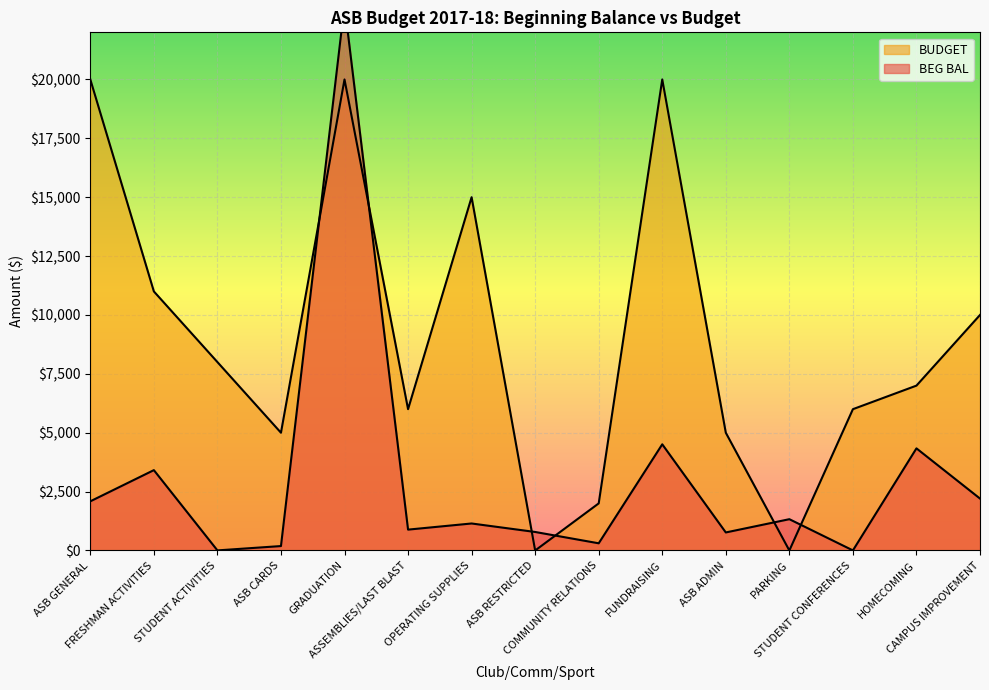

True or false: BUDGET and BEG BAL cross at least once.

True